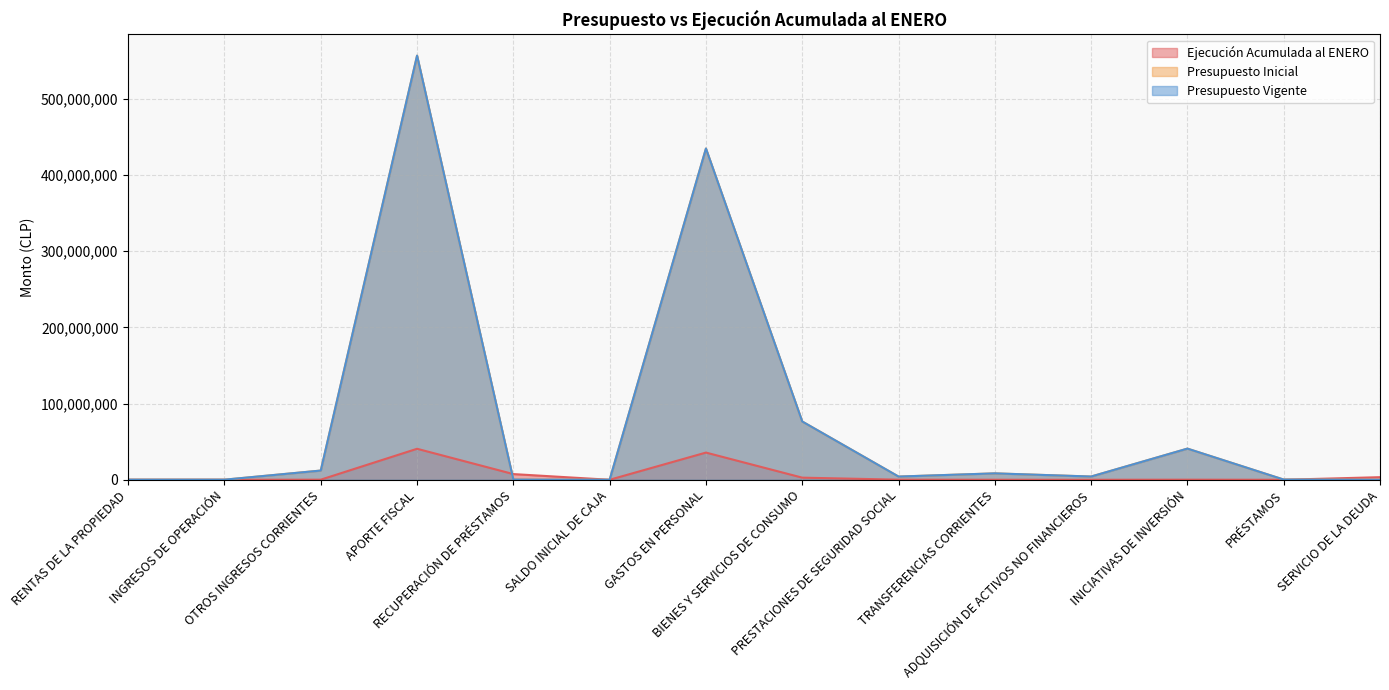

Rank the series by their maximum value, from highest to lowest.

Presupuesto Inicial, Presupuesto Vigente, Ejecución Acumulada al ENERO